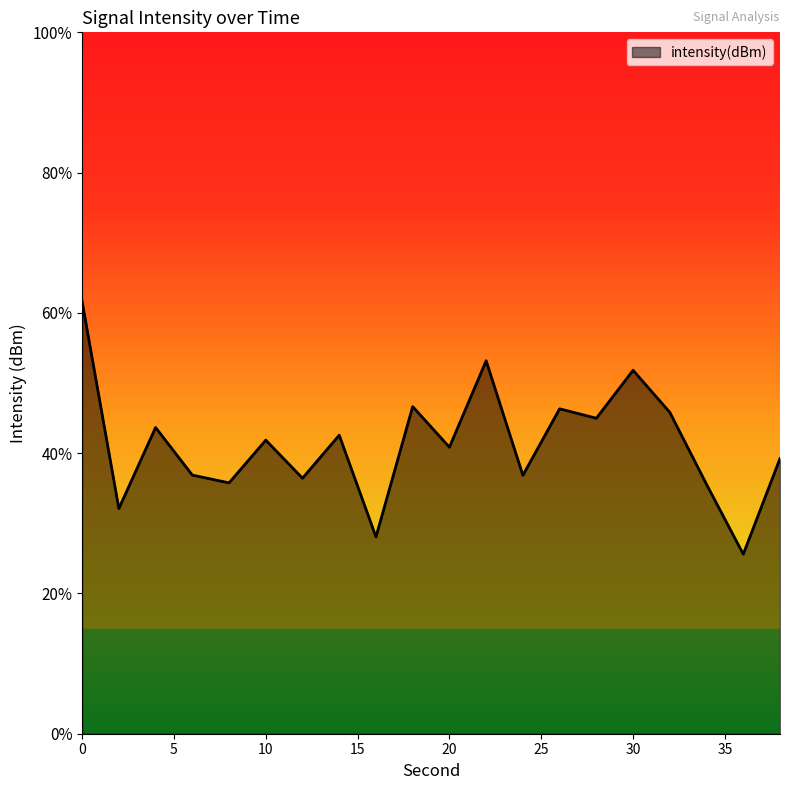

What is the value of the 5th point from the left?

-112.8